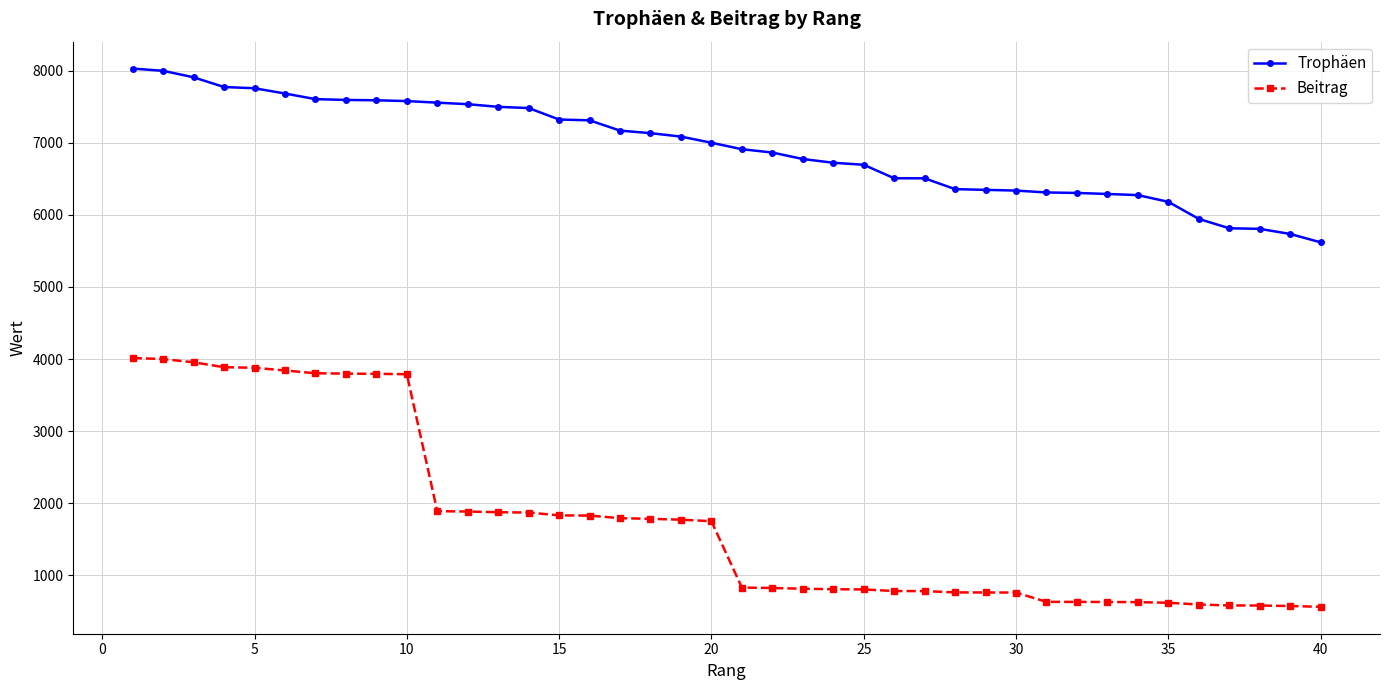

List the series in order of their peak value, highest first.

Trophäen, Beitrag